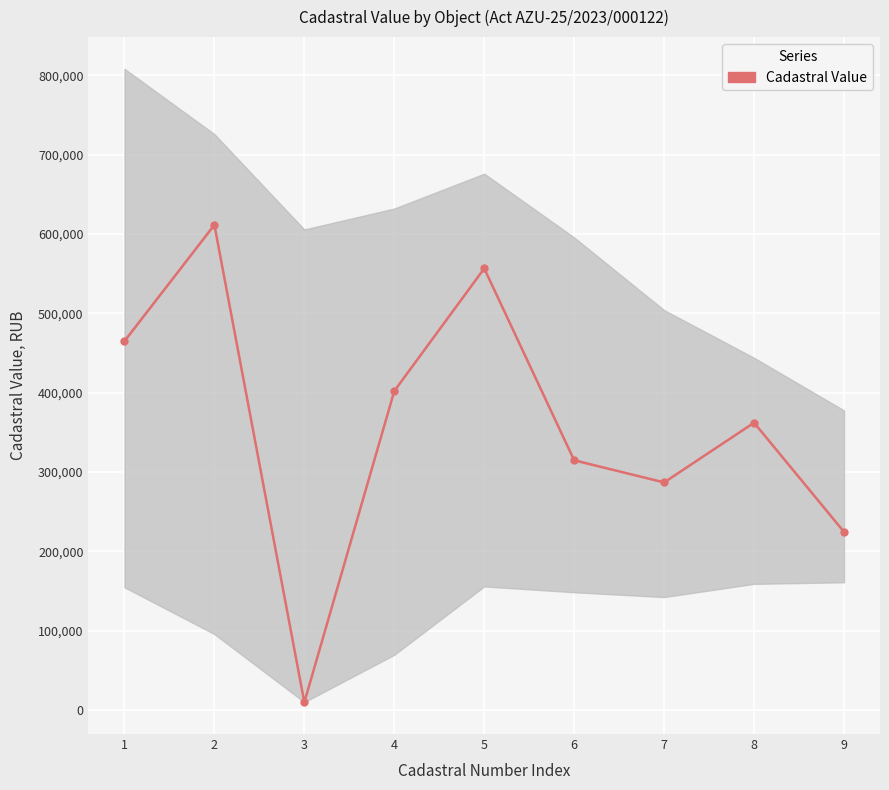

List the labels in order of value, largest first.

2, 5, 1, 4, 8, 6, 7, 9, 3